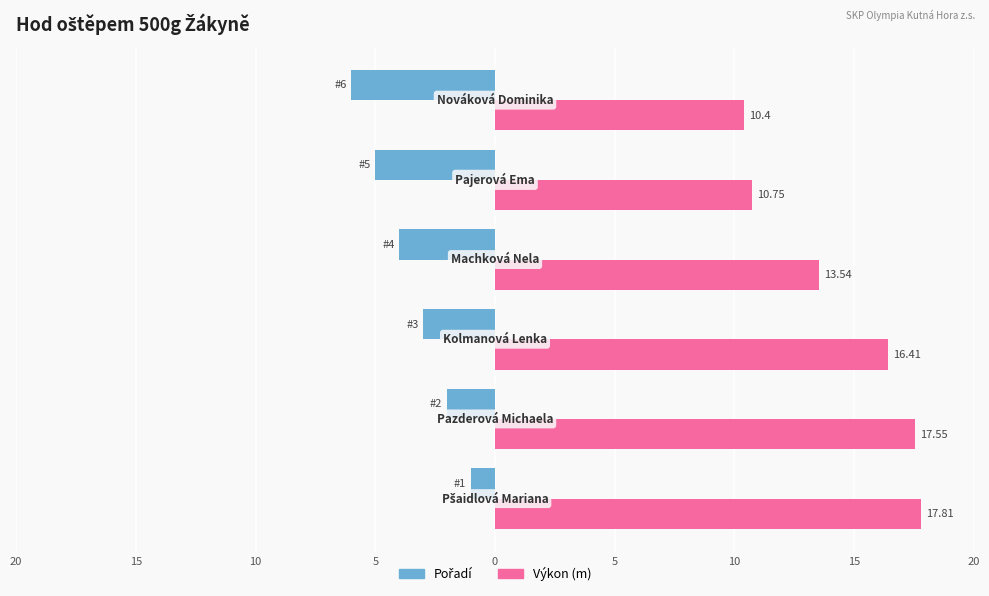

Does the chart contain stacked bars?

No